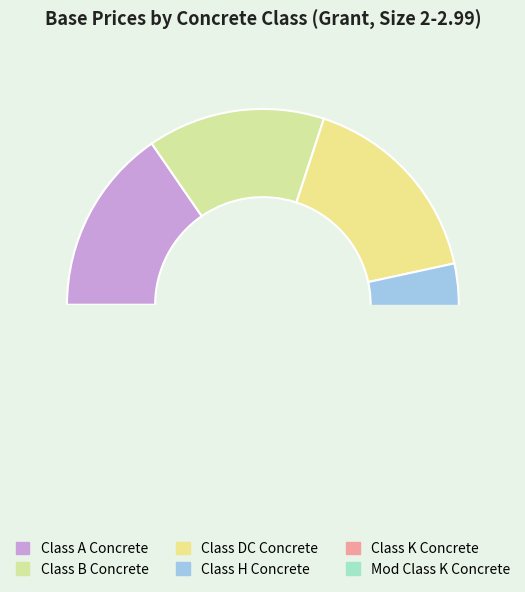

To the nearest percent, what is the combined percentage of Class K Concrete and Class B Concrete?

30%